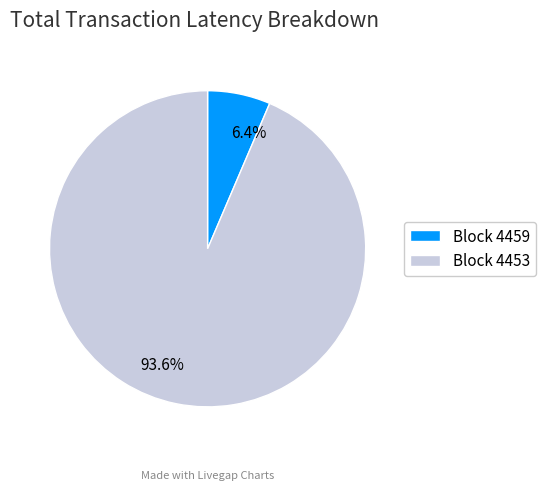

Is Block 4459 the majority of the pie?

No